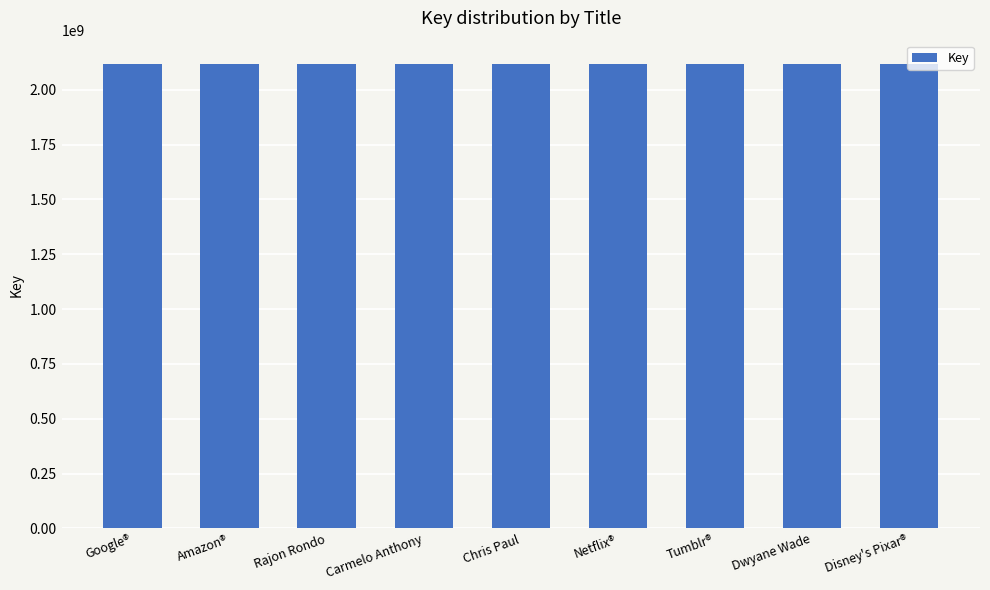

Where does the data first go above 2117885724?

Rajon Rondo